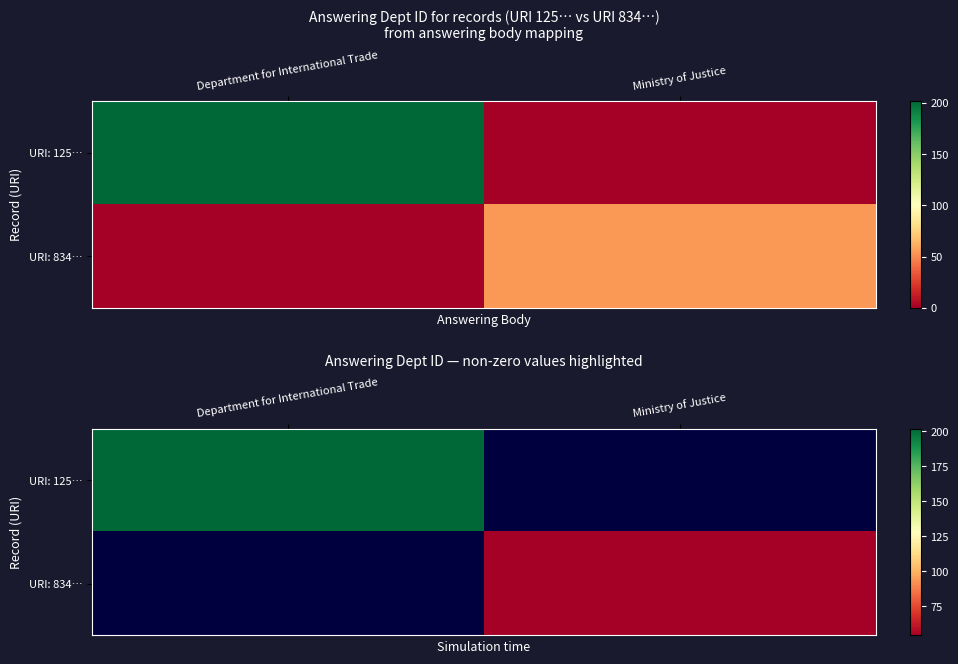

True or false: row_0 has a value of nan at Ministry of Justice.

False